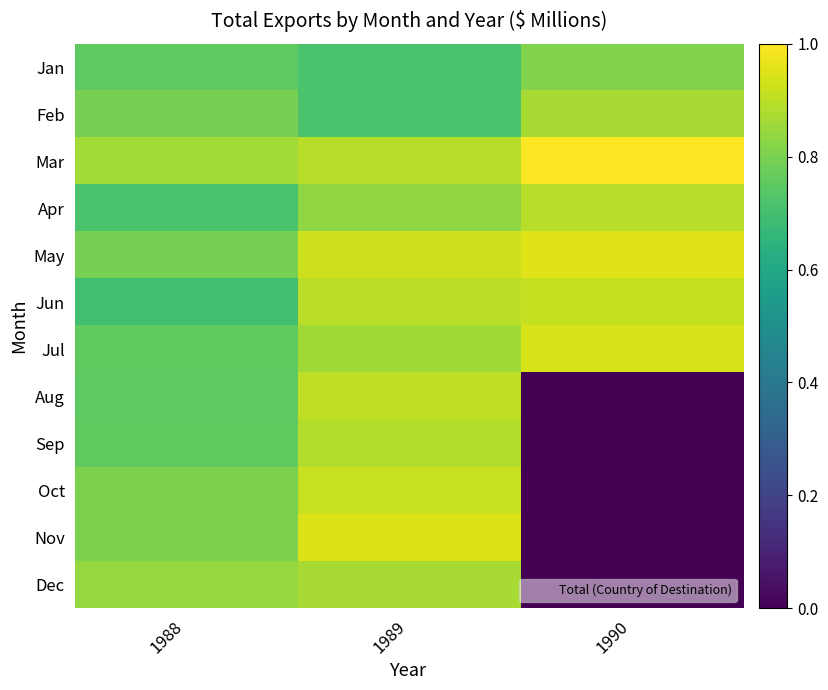

Which series changed the most between 1988 and 1990?

Dec